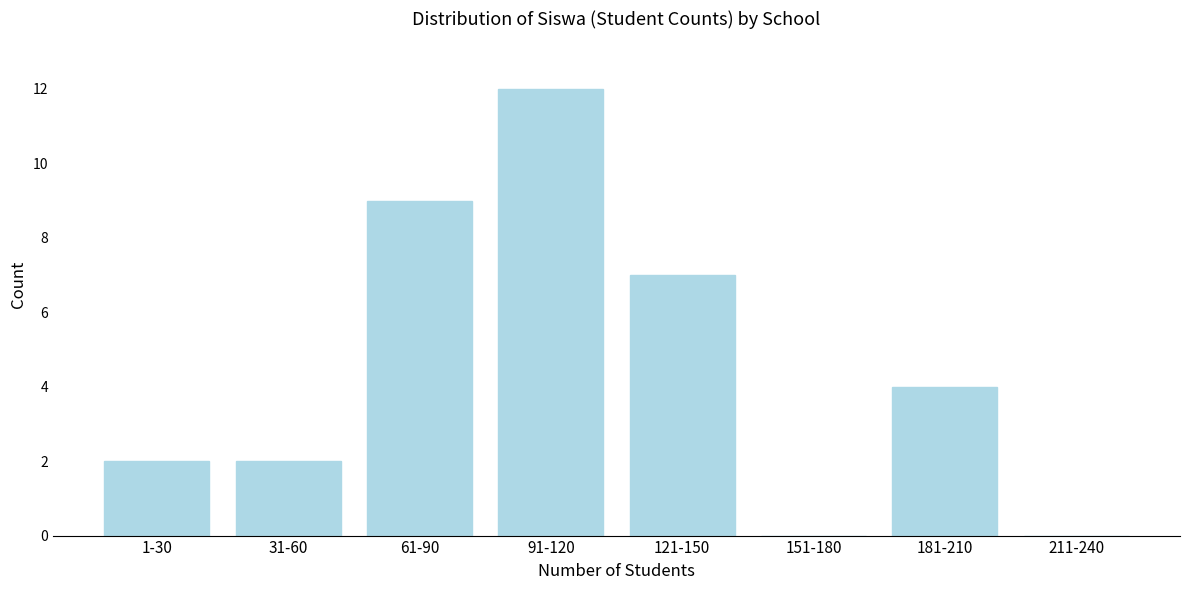

Reading left to right, list all the values displayed in this chart.

1-30=2	31-60=2	61-90=9	91-120=12	121-150=7	151-180=0	181-210=4	211-240=0